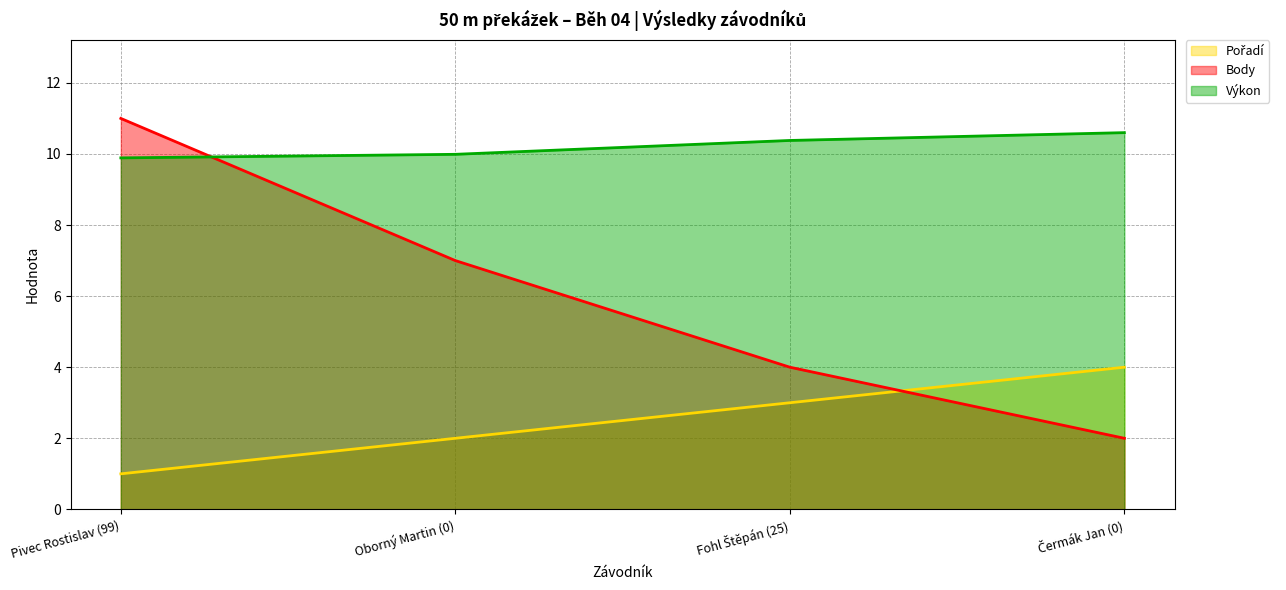

At which category does the chart reach its peak across all series?

Pivec Rostislav (99)